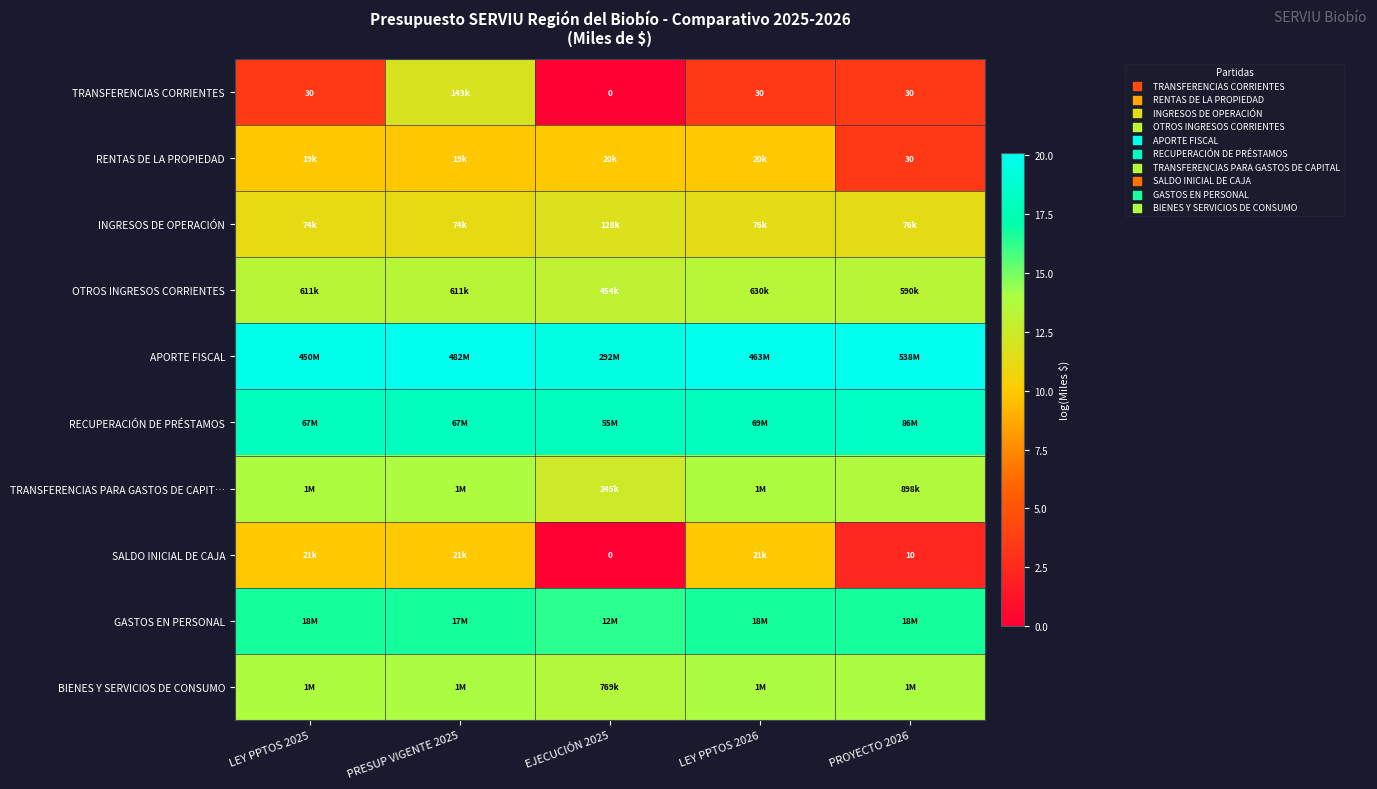

Rank the categories by SALDO INICIAL DE CAJA value from highest to lowest.

LEY PPTOS 2025, PRESUP VIGENTE 2025, LEY PPTOS 2026, PROYECTO 2026, EJECUCIÓN 2025